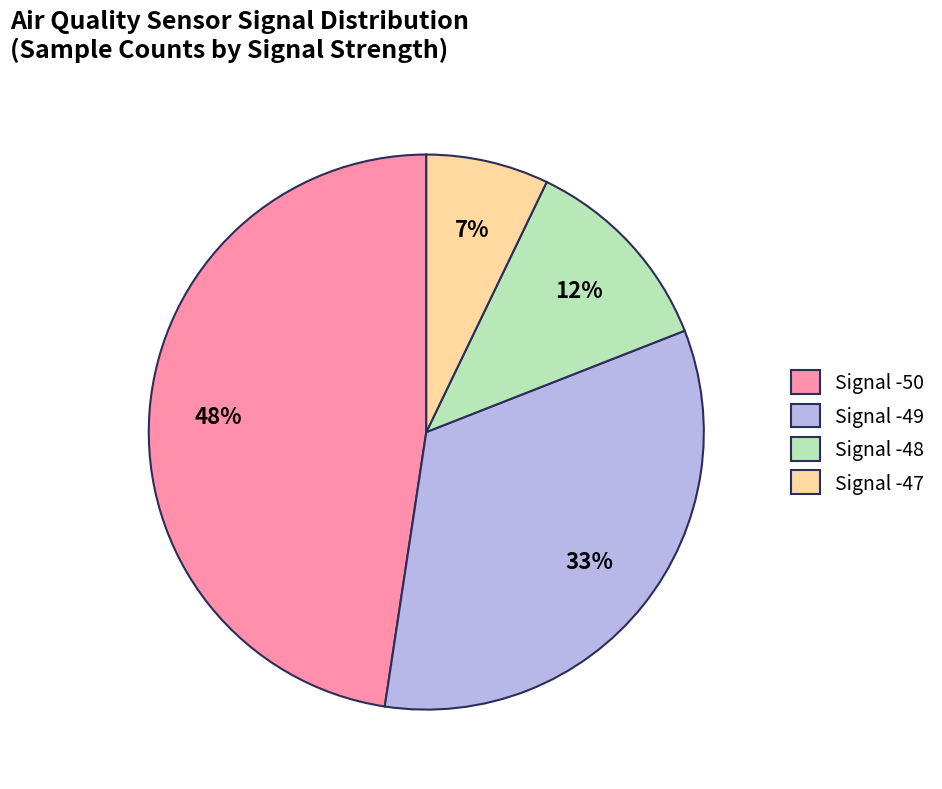

Rank the categories by value from lowest to highest.

Signal -47, Signal -48, Signal -49, Signal -50